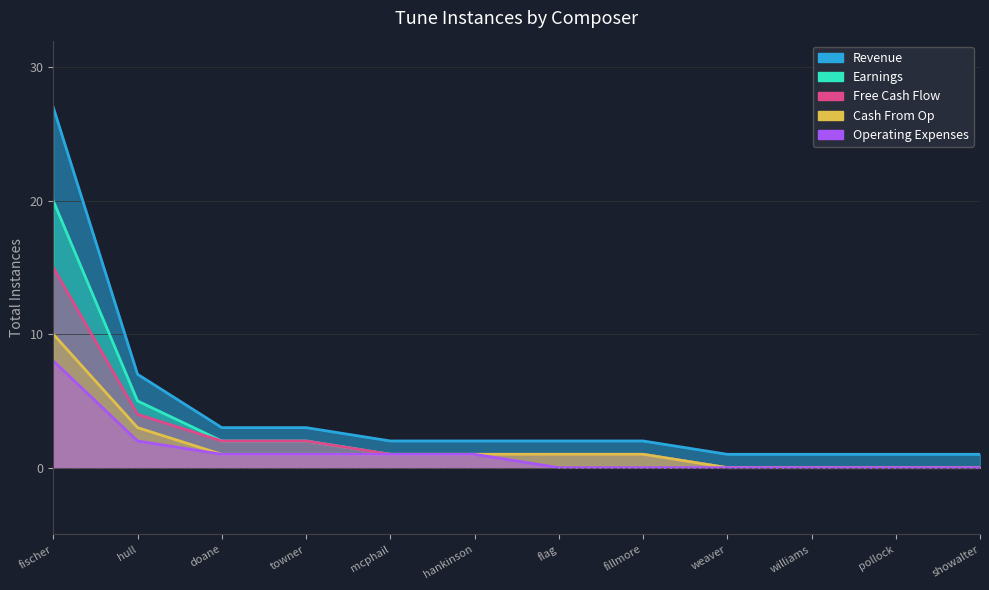

Does the chart have visible grid lines?

Yes